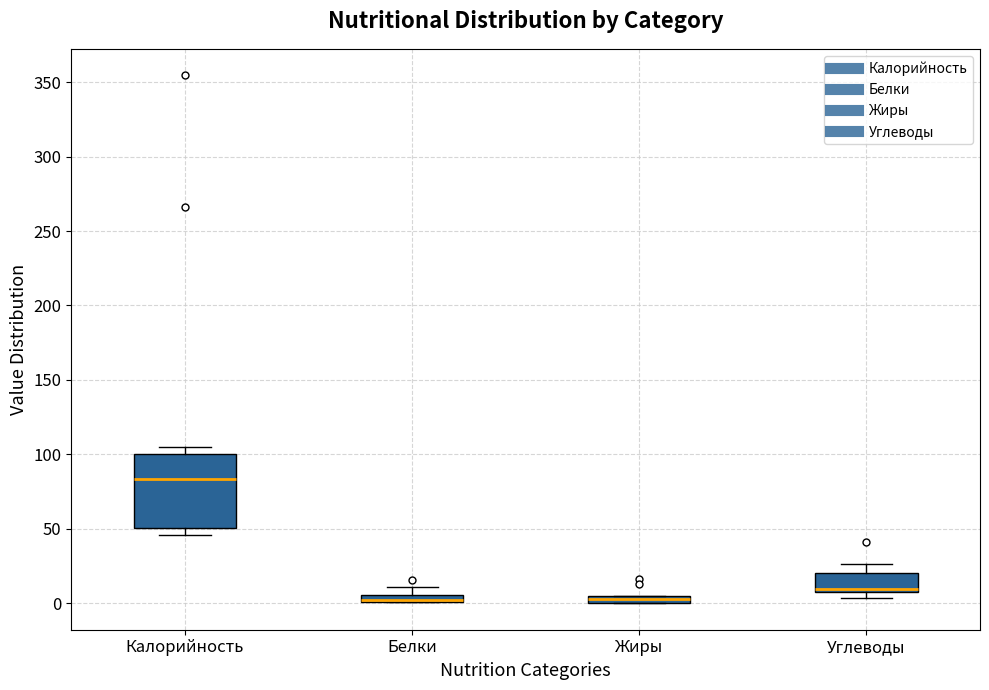

Which box is the tallest, from its lower edge to its upper edge?

Калорийность